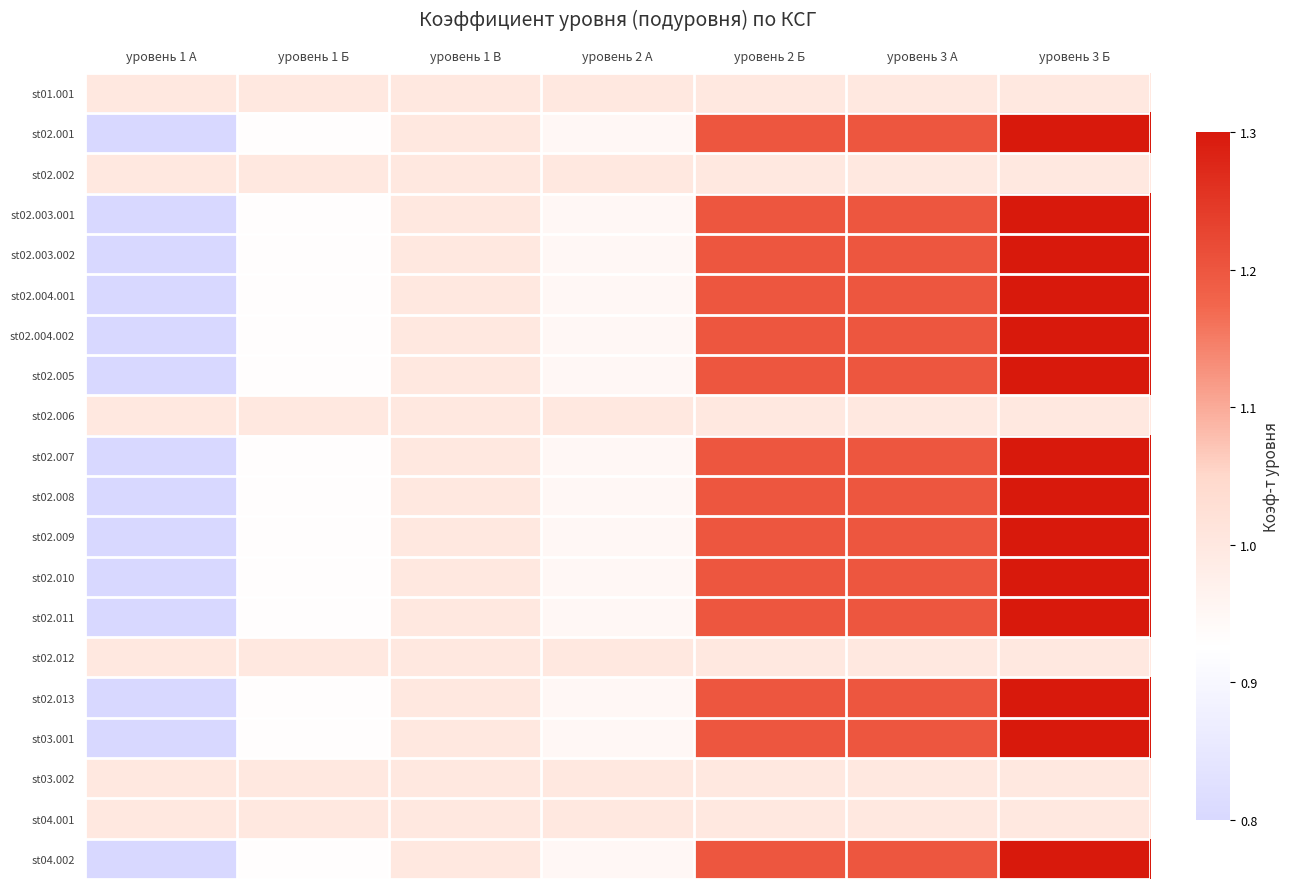

Reading left to right, what are all the values shown in this chart?

st01.001: уровень 1 А=1.0	уровень 1 Б=1.0	уровень 1 В=1.0	уровень 2 А=1.0	уровень 2 Б=1.0	уровень 3 А=1.0	уровень 3 Б=1.0
st02.001: уровень 1 А=0.8	уровень 1 Б=0.9	уровень 1 В=1.0	уровень 2 А=0.9	уровень 2 Б=1.2	уровень 3 А=1.2	уровень 3 Б=1.3
st02.002: уровень 1 А=1.0	уровень 1 Б=1.0	уровень 1 В=1.0	уровень 2 А=1.0	уровень 2 Б=1.0	уровень 3 А=1.0	уровень 3 Б=1.0
st02.003.001: уровень 1 А=0.8	уровень 1 Б=0.9	уровень 1 В=1.0	уровень 2 А=0.9	уровень 2 Б=1.2	уровень 3 А=1.2	уровень 3 Б=1.3
st02.003.002: уровень 1 А=0.8	уровень 1 Б=0.9	уровень 1 В=1.0	уровень 2 А=0.9	уровень 2 Б=1.2	уровень 3 А=1.2	уровень 3 Б=1.3
st02.004.001: уровень 1 А=0.8	уровень 1 Б=0.9	уровень 1 В=1.0	уровень 2 А=0.9	уровень 2 Б=1.2	уровень 3 А=1.2	уровень 3 Б=1.3
st02.004.002: уровень 1 А=0.8	уровень 1 Б=0.9	уровень 1 В=1.0	уровень 2 А=0.9	уровень 2 Б=1.2	уровень 3 А=1.2	уровень 3 Б=1.3
st02.005: уровень 1 А=0.8	уровень 1 Б=0.9	уровень 1 В=1.0	уровень 2 А=0.9	уровень 2 Б=1.2	уровень 3 А=1.2	уровень 3 Б=1.3
st02.006: уровень 1 А=1.0	уровень 1 Б=1.0	уровень 1 В=1.0	уровень 2 А=1.0	уровень 2 Б=1.0	уровень 3 А=1.0	уровень 3 Б=1.0
st02.007: уровень 1 А=0.8	уровень 1 Б=0.9	уровень 1 В=1.0	уровень 2 А=0.9	уровень 2 Б=1.2	уровень 3 А=1.2	уровень 3 Б=1.3
st02.008: уровень 1 А=0.8	уровень 1 Б=0.9	уровень 1 В=1.0	уровень 2 А=0.9	уровень 2 Б=1.2	уровень 3 А=1.2	уровень 3 Б=1.3
st02.009: уровень 1 А=0.8	уровень 1 Б=0.9	уровень 1 В=1.0	уровень 2 А=0.9	уровень 2 Б=1.2	уровень 3 А=1.2	уровень 3 Б=1.3
st02.010: уровень 1 А=0.8	уровень 1 Б=0.9	уровень 1 В=1.0	уровень 2 А=0.9	уровень 2 Б=1.2	уровень 3 А=1.2	уровень 3 Б=1.3
st02.011: уровень 1 А=0.8	уровень 1 Б=0.9	уровень 1 В=1.0	уровень 2 А=0.9	уровень 2 Б=1.2	уровень 3 А=1.2	уровень 3 Б=1.3
st02.012: уровень 1 А=1.0	уровень 1 Б=1.0	уровень 1 В=1.0	уровень 2 А=1.0	уровень 2 Б=1.0	уровень 3 А=1.0	уровень 3 Б=1.0
st02.013: уровень 1 А=0.8	уровень 1 Б=0.9	уровень 1 В=1.0	уровень 2 А=0.9	уровень 2 Б=1.2	уровень 3 А=1.2	уровень 3 Б=1.3
st03.001: уровень 1 А=0.8	уровень 1 Б=0.9	уровень 1 В=1.0	уровень 2 А=0.9	уровень 2 Б=1.2	уровень 3 А=1.2	уровень 3 Б=1.3
st03.002: уровень 1 А=1.0	уровень 1 Б=1.0	уровень 1 В=1.0	уровень 2 А=1.0	уровень 2 Б=1.0	уровень 3 А=1.0	уровень 3 Б=1.0
st04.001: уровень 1 А=1.0	уровень 1 Б=1.0	уровень 1 В=1.0	уровень 2 А=1.0	уровень 2 Б=1.0	уровень 3 А=1.0	уровень 3 Б=1.0
st04.002: уровень 1 А=0.8	уровень 1 Б=0.9	уровень 1 В=1.0	уровень 2 А=0.9	уровень 2 Б=1.2	уровень 3 А=1.2	уровень 3 Б=1.3